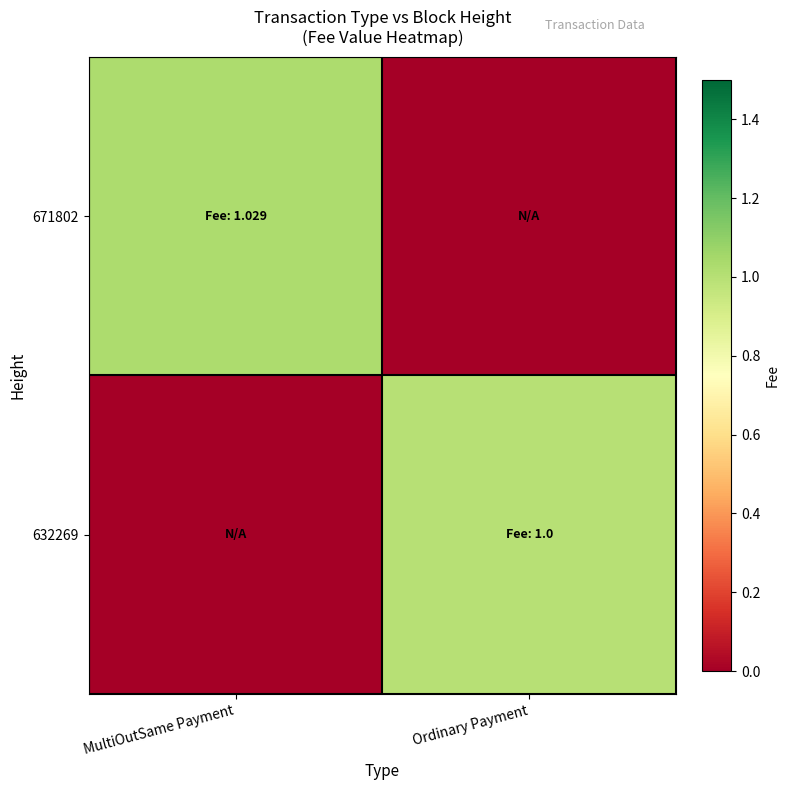

Reading left to right, what are all the values shown in this chart?

671802: MultiOutSame Payment=1.0	Ordinary Payment=0.0
632269: MultiOutSame Payment=0.0	Ordinary Payment=1.0